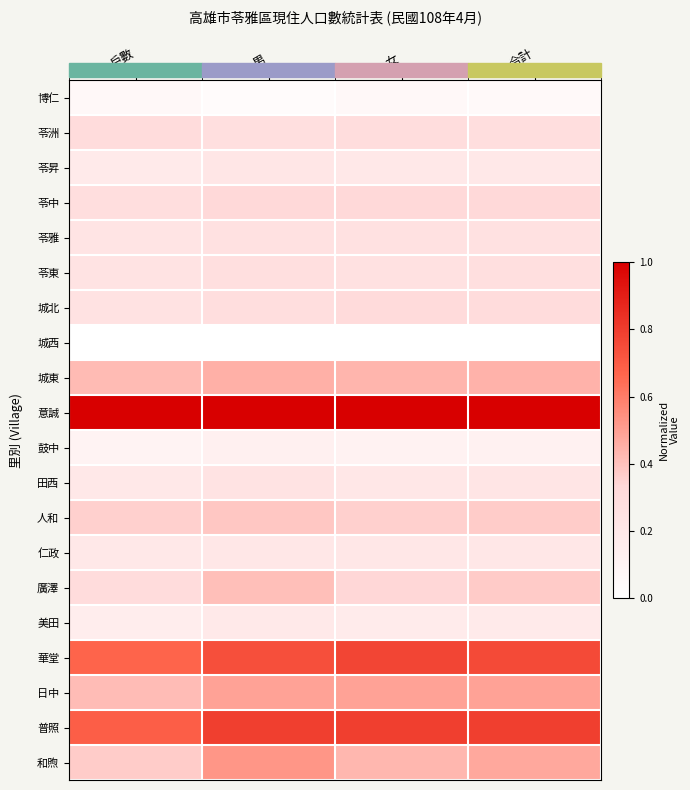

Between 合計 and 戶數, which is larger?

戶數